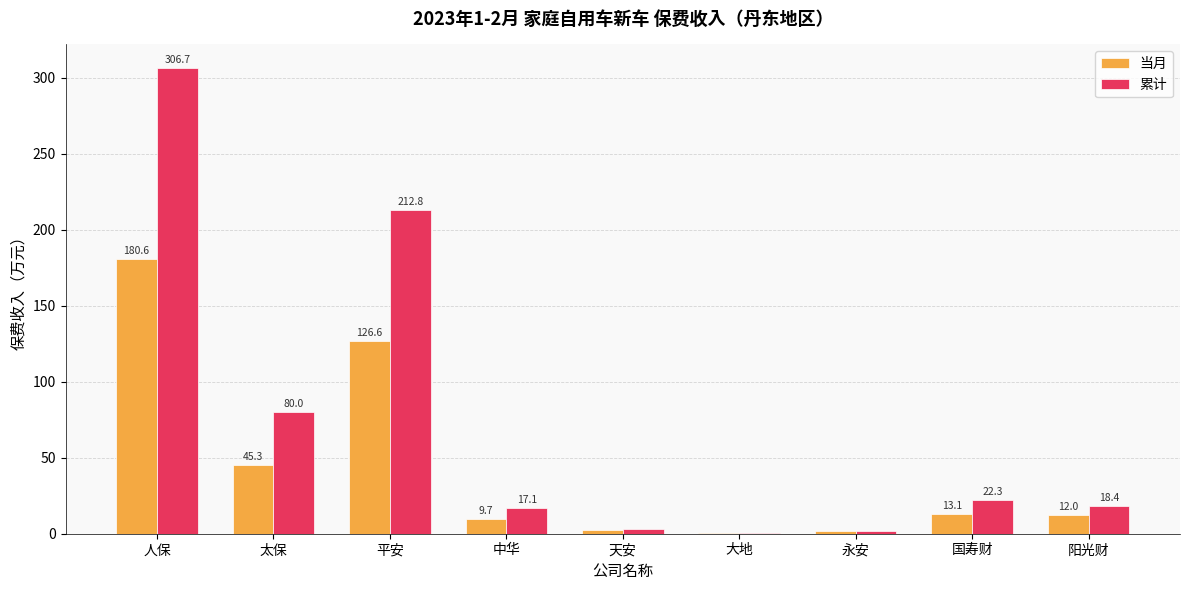

Which series changed the most between 太保 and 永安?

累计